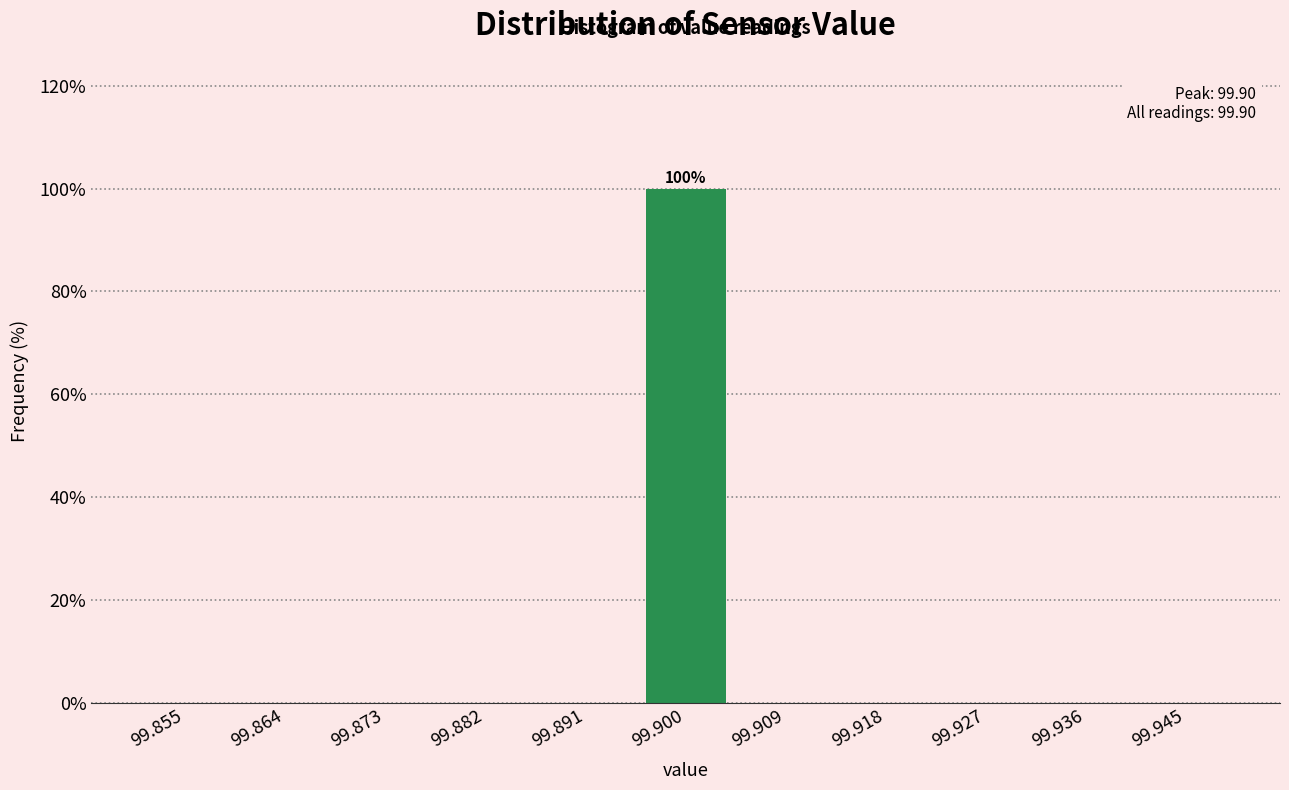

Over which range of the x-axis is the bar tallest?

99.895 to 99.905